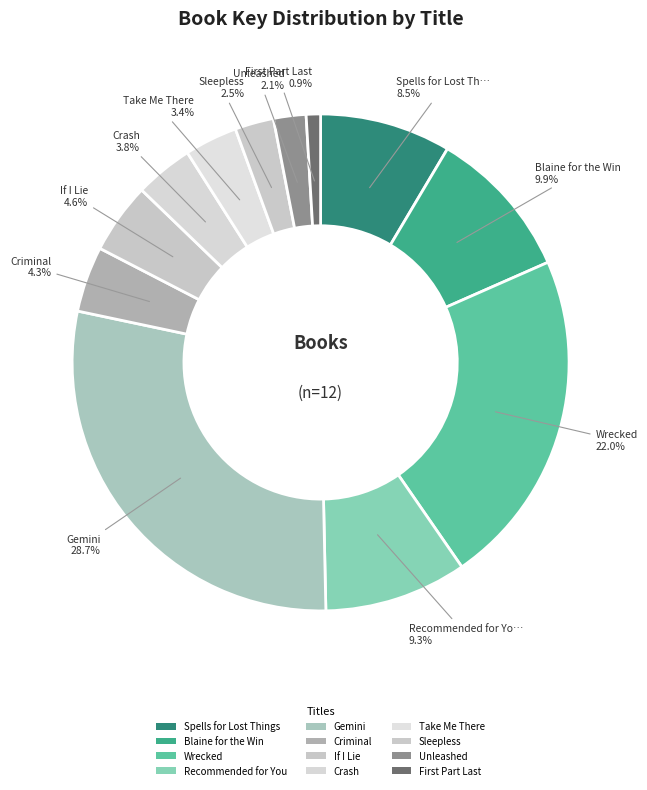

Count the number of slices in the pie.

12